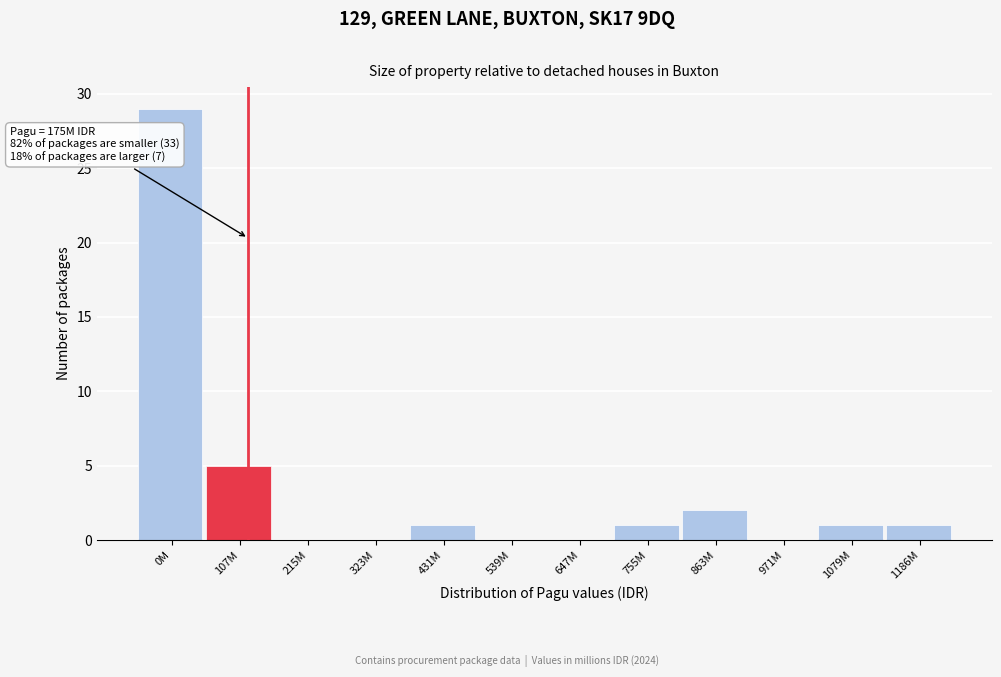

Reading left to right, transcribe all the data shown in this chart.

0M=29	107M=5	215M=0	323M=0	431M=1	539M=0	647M=0	755M=1	863M=2	971M=0	1079M=1	1186M=1